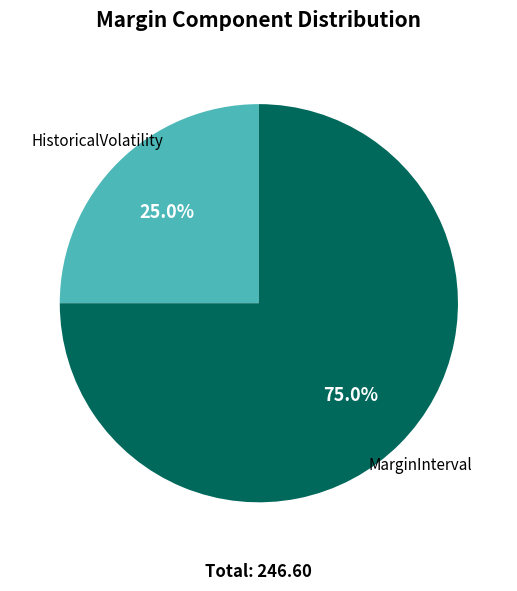

Between MarginInterval and HistoricalVolatility, which is larger?

MarginInterval